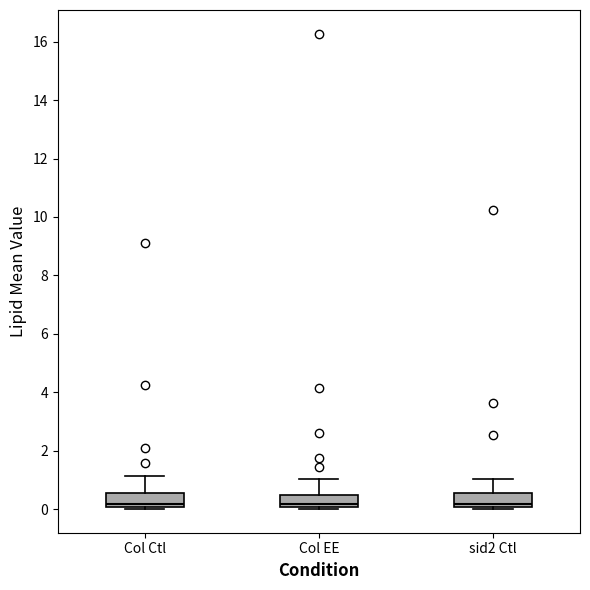

Reading left to right, read every box against the y-axis: the position of its median line, the range the box covers, and the ends of its whiskers. The values are not printed on the chart, so give them approximately, as read against the axis.

Col Ctl: median 0.2, box 0.0 to 0.6, whiskers 0.0 to 1.2
Col EE: median 0.2, box 0.0 to 0.4, whiskers 0.0 (just below the box's lower edge) to 1.0
sid2 Ctl: median 0.2, box 0.0 to 0.6, whiskers 0.0 (just below the box's lower edge) to 1.0